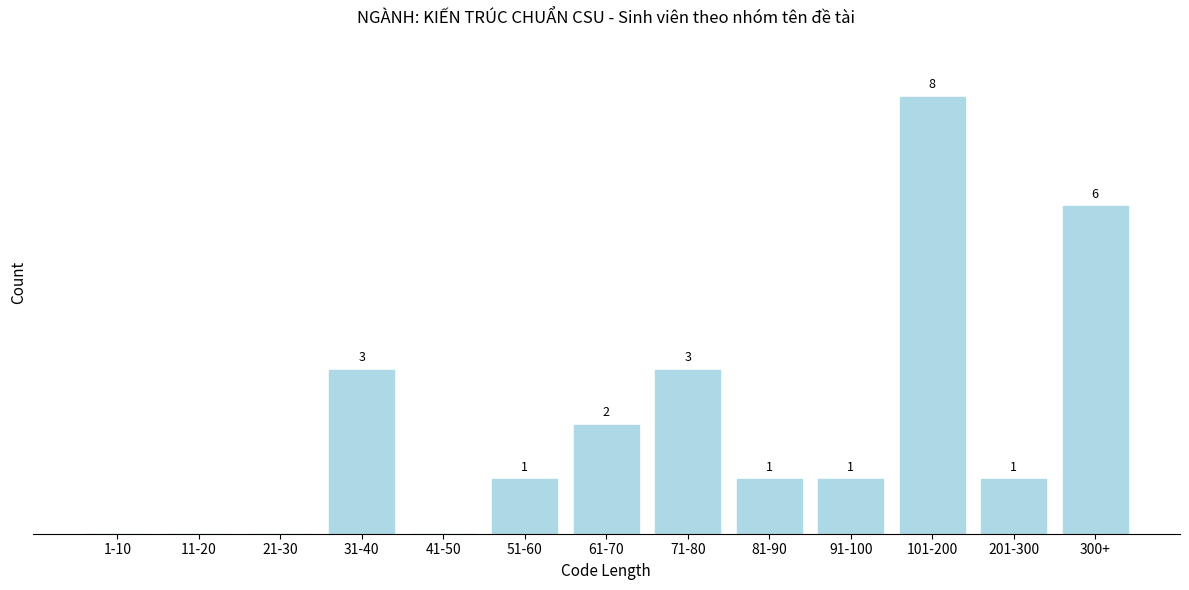

At which category does the chart reach its peak across all series?

101-200